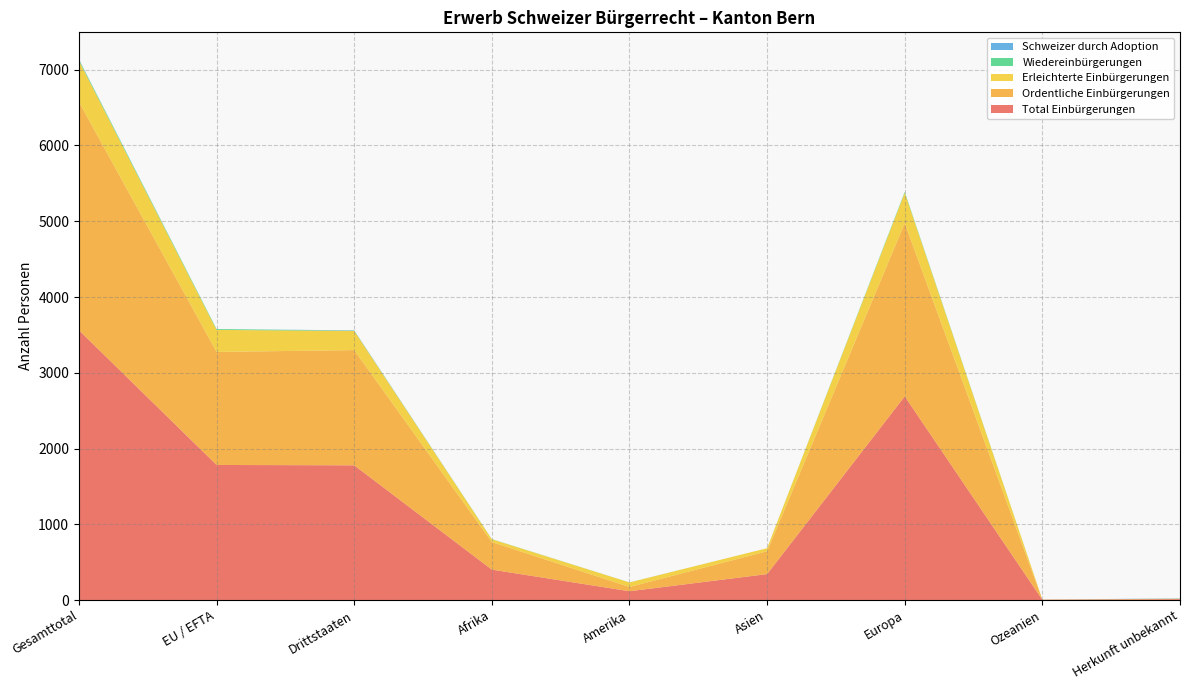

Reading left to right, extract all data points from this chart.

Total Einbürgerungen: Gesamttotal=3561	EU / EFTA=1783	Drittstaaten=1778	Afrika=401	Amerika=116	Asien=342	Europa=2688	Ozeanien=3	Herkunft unbekannt=11
Ordentliche Einbürgerungen: Gesamttotal=3013	EU / EFTA=1492	Drittstaaten=1521	Afrika=364	Amerika=56	Asien=302	Europa=2285	Ozeanien=2	Herkunft unbekannt=4
Erleichterte Einbürgerungen: Gesamttotal=544	EU / EFTA=291	Drittstaaten=253	Afrika=37	Amerika=60	Asien=40	Europa=403	Ozeanien=1	Herkunft unbekannt=3
Wiedereinbürgerungen: Gesamttotal=15	EU / EFTA=11	Drittstaaten=4	Afrika=2	Amerika=1	Asien=0	Europa=12	Ozeanien=0	Herkunft unbekannt=0
Schweizer durch Adoption: Gesamttotal=4	EU / EFTA=0	Drittstaaten=4	Afrika=0	Amerika=0	Asien=0	Europa=0	Ozeanien=0	Herkunft unbekannt=4